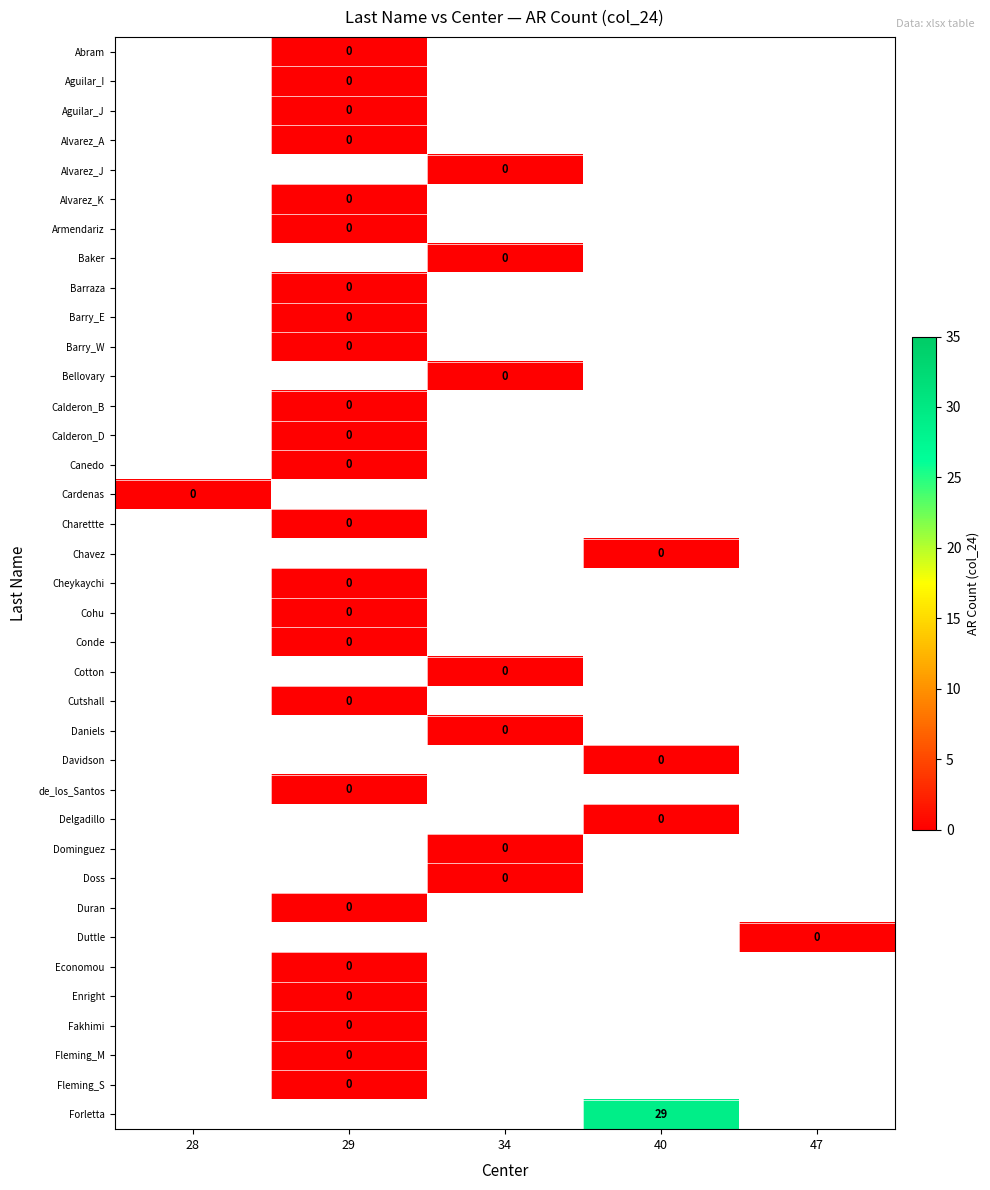

List the series in order of their peak value, lowest first.

Abram, Aguilar_I, Aguilar_J, Alvarez_A, Alvarez_J, Alvarez_K, Armendariz, Baker, Barraza, Barry_E, Barry_W, Bellovary, Calderon_B, Calderon_D, Canedo, Cardenas, Charettte, Chavez, Cheykaychi, Cohu, Conde, Cotton, Cutshall, Daniels, Davidson, de_los_Santos, Delgadillo, Dominguez, Doss, Duran, Duttle, Economou, Enright, Fakhimi, Fleming_M, Fleming_S, Forletta